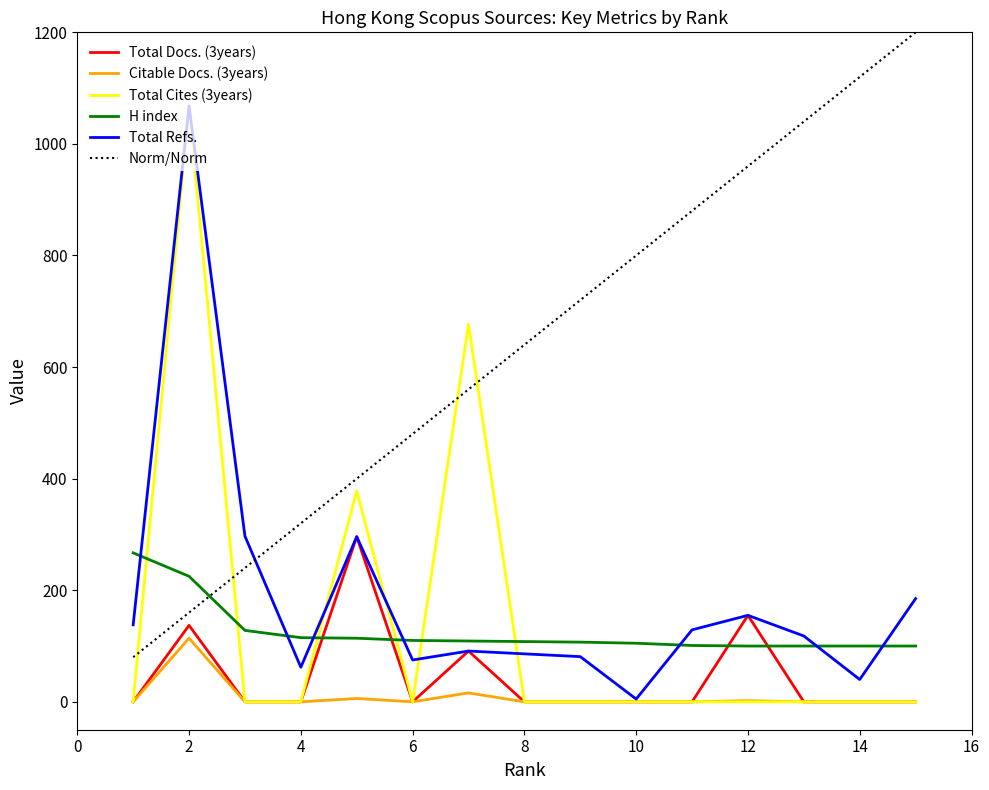

What is the maximum value for H index?

267